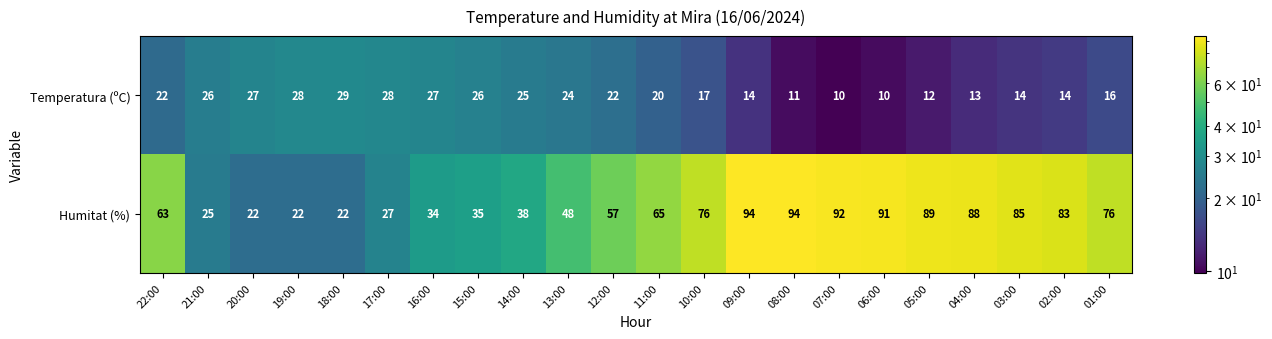

At which label is Temperatura (ºC) closest to 19?

11:00